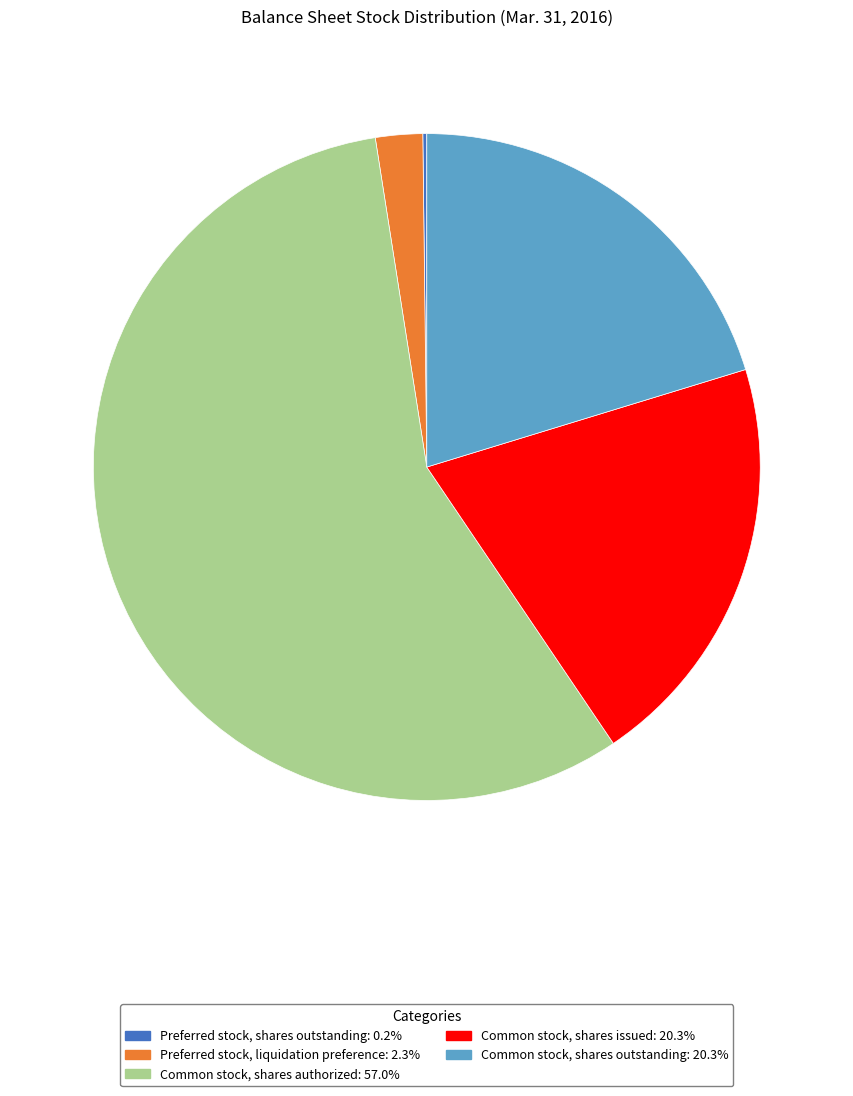

Is it true that Common stock, shares authorized is 69% of the pie?

False